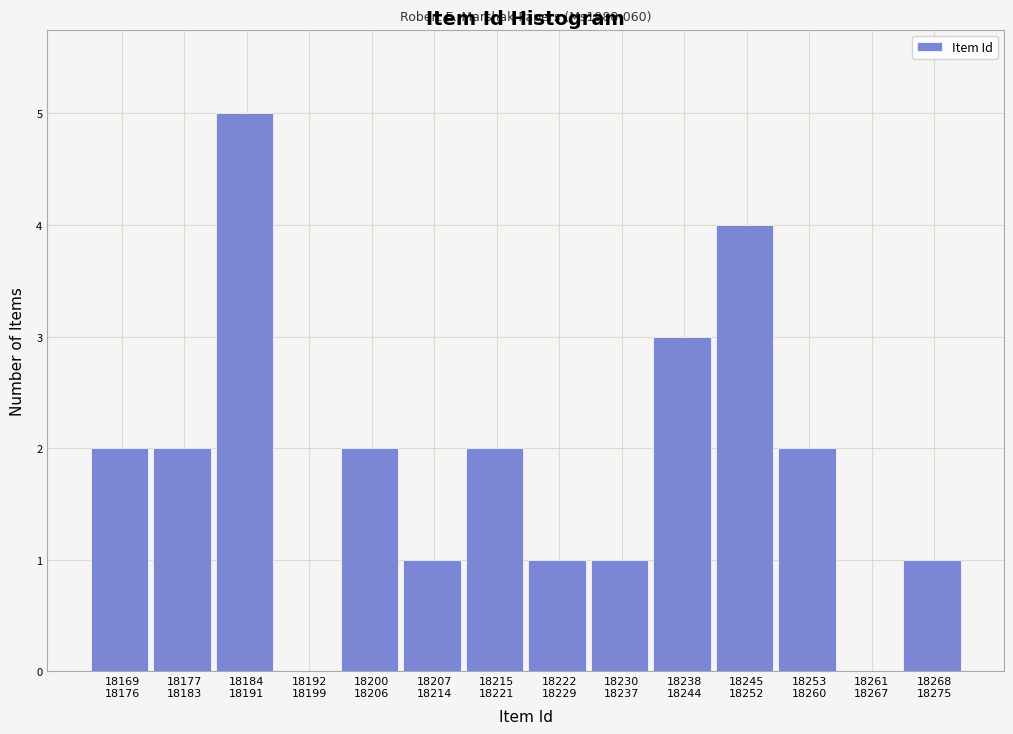

What is the greatest value displayed?

5